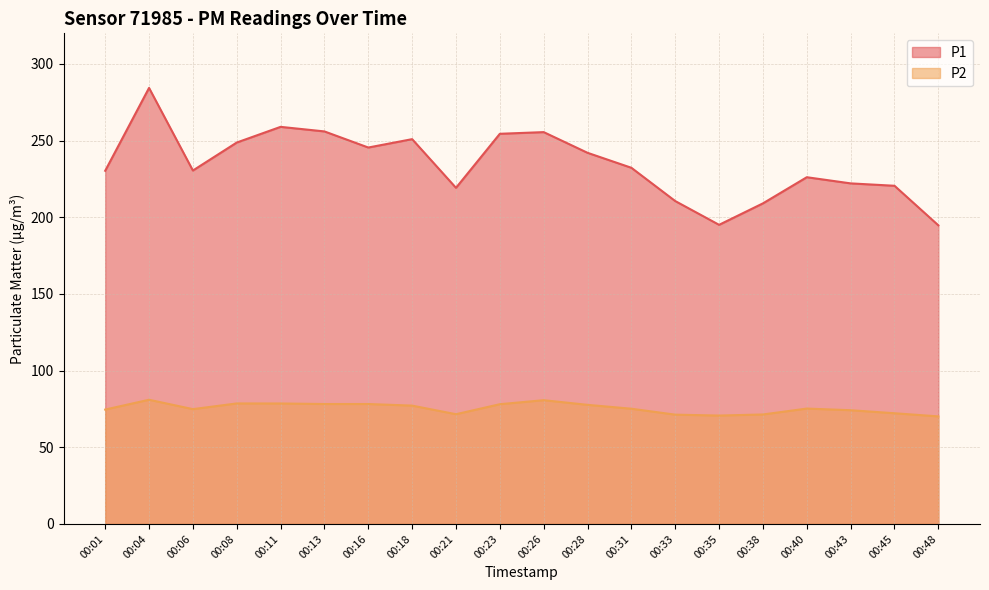

What are all the series names shown in the legend?

P1, P2